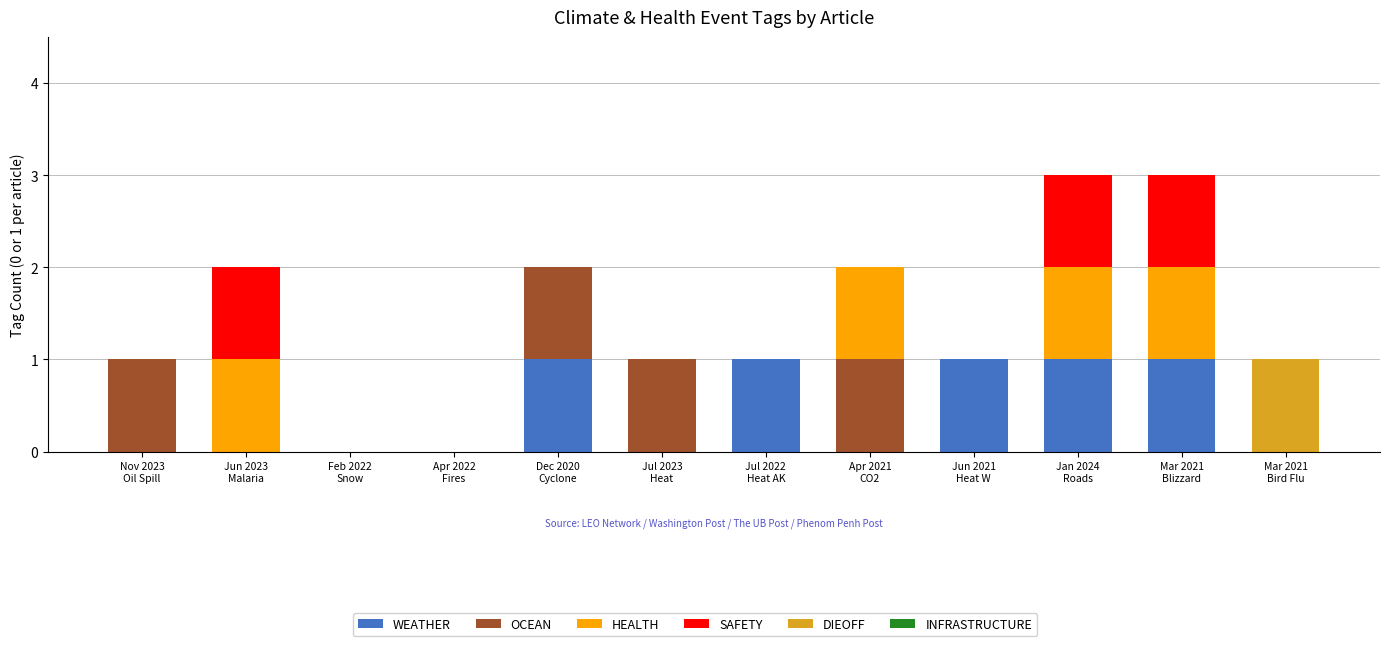

Which has a higher value, Mar 2021
Blizzard or Jan 2024
Roads?

Mar 2021
Blizzard